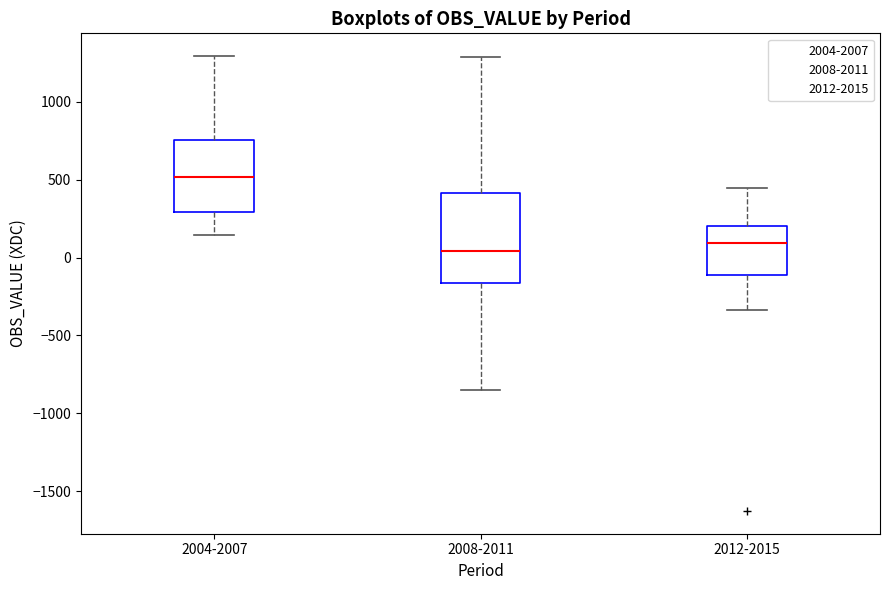

Comparing the boxes themselves (not the whiskers), which one is the tallest?

2008-2011